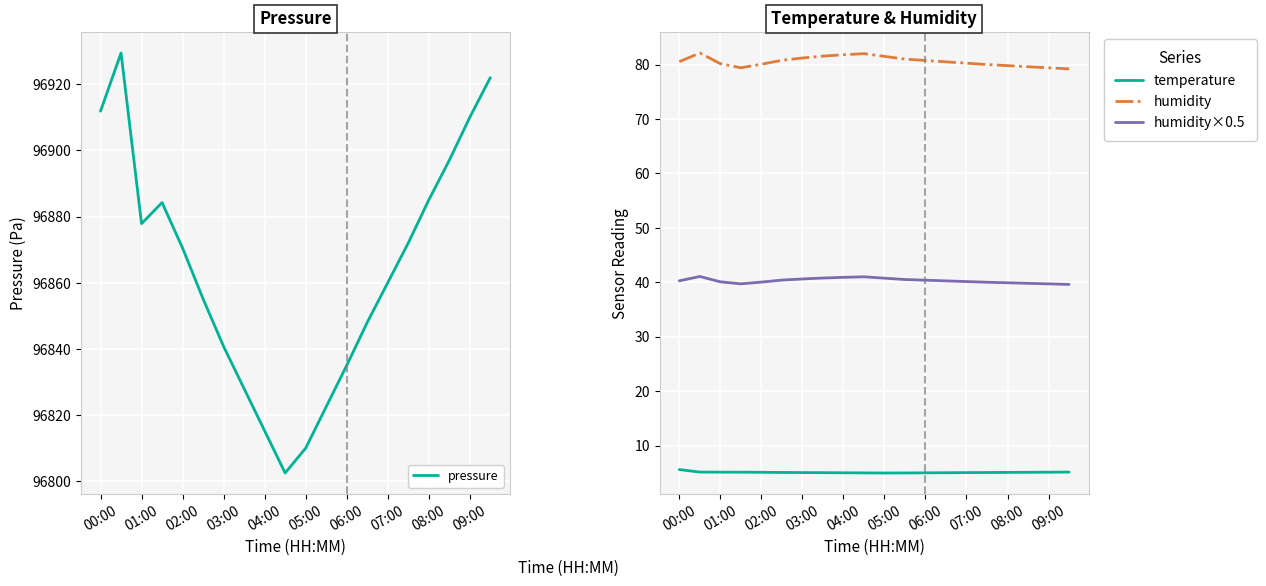

Is it true that pressure equals 31358.0 at 07:00?

False